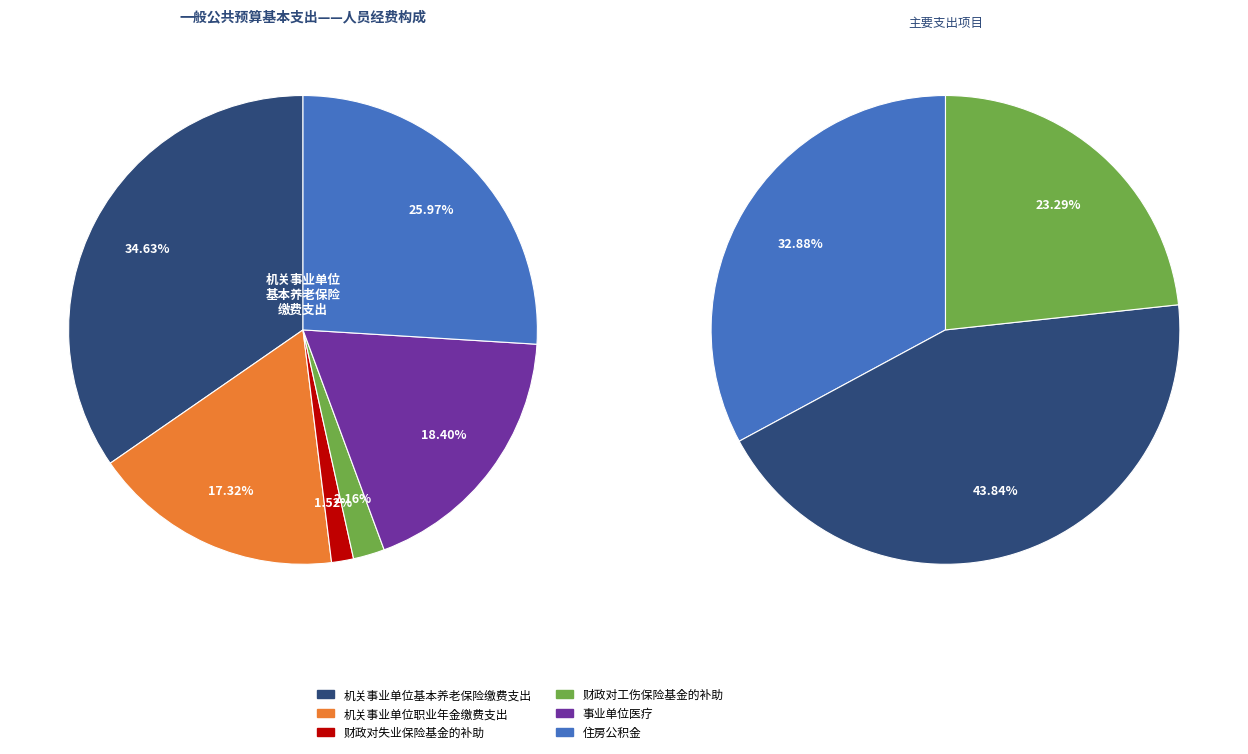

Which category has the biggest portion of the pie?

机关事业单位基本养老保险缴费支出